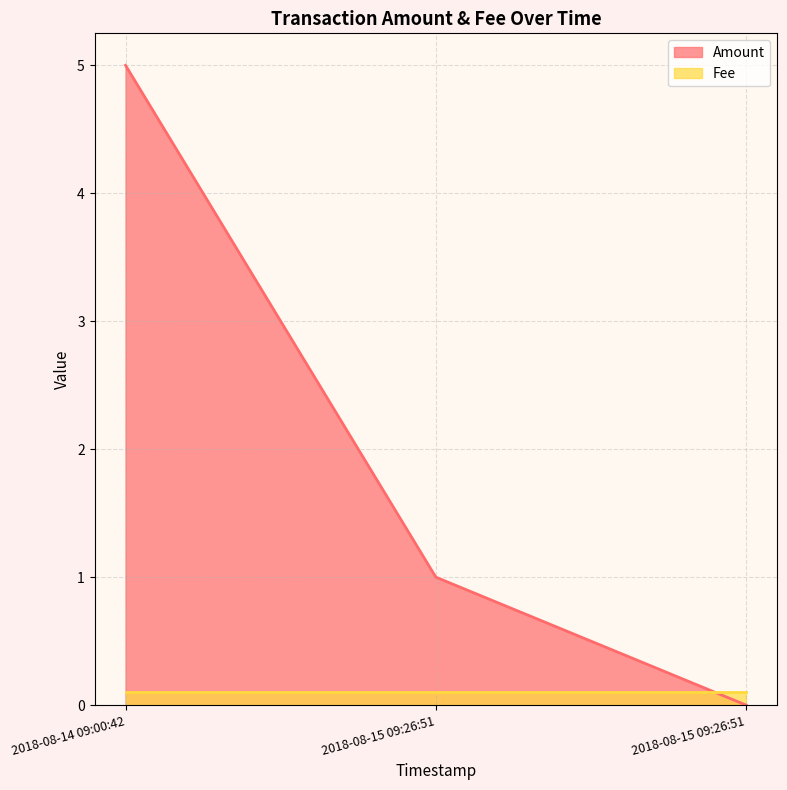

Between 2018-08-14 09:00:42 and 2018-08-15 09:26:51, which is larger?

2018-08-14 09:00:42